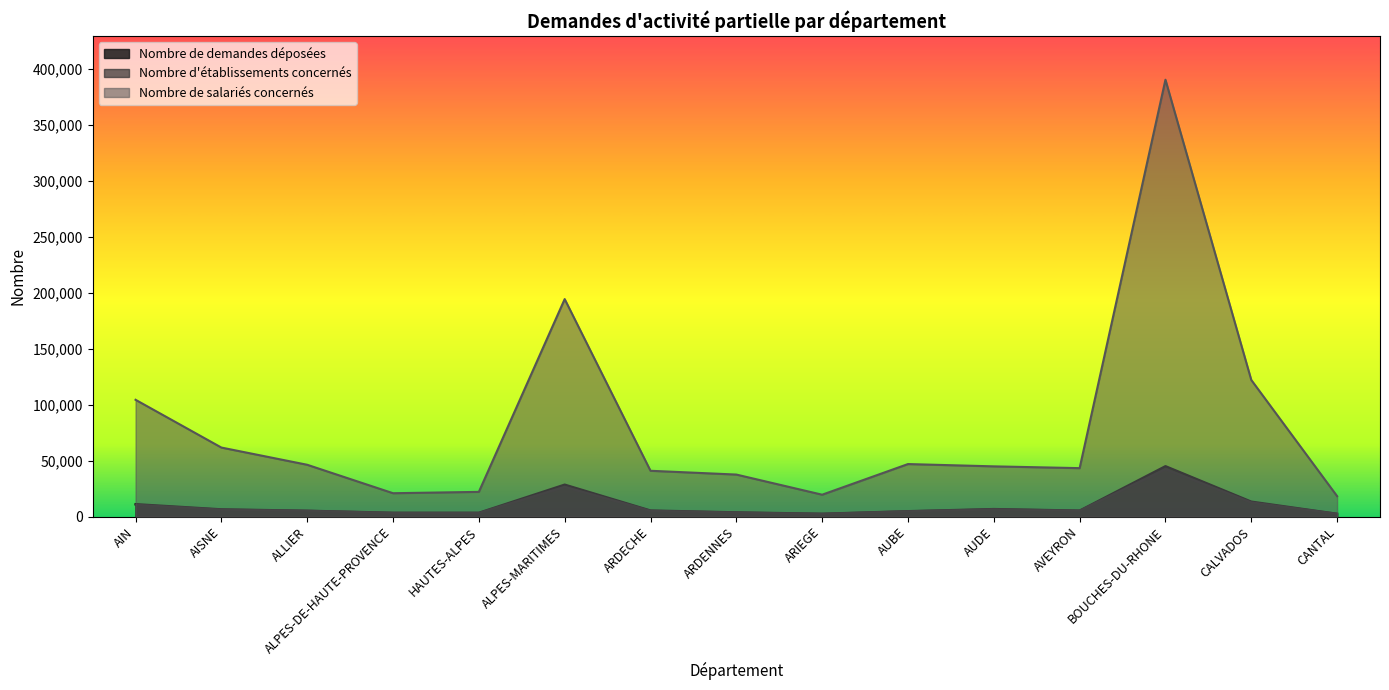

The Nombre d'établissements concernés series shows 5254 at ARDECHE. True or false?

True